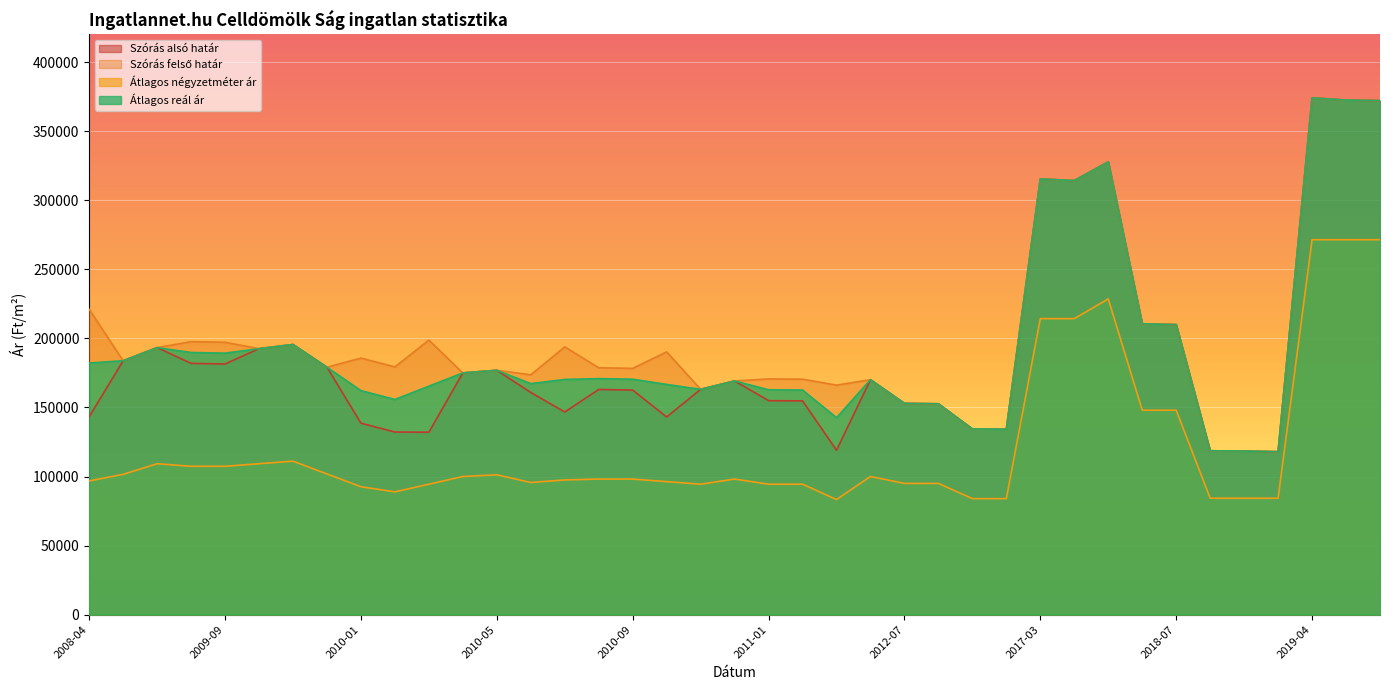

Which series has the largest total across all categories?

Szórás felső határ